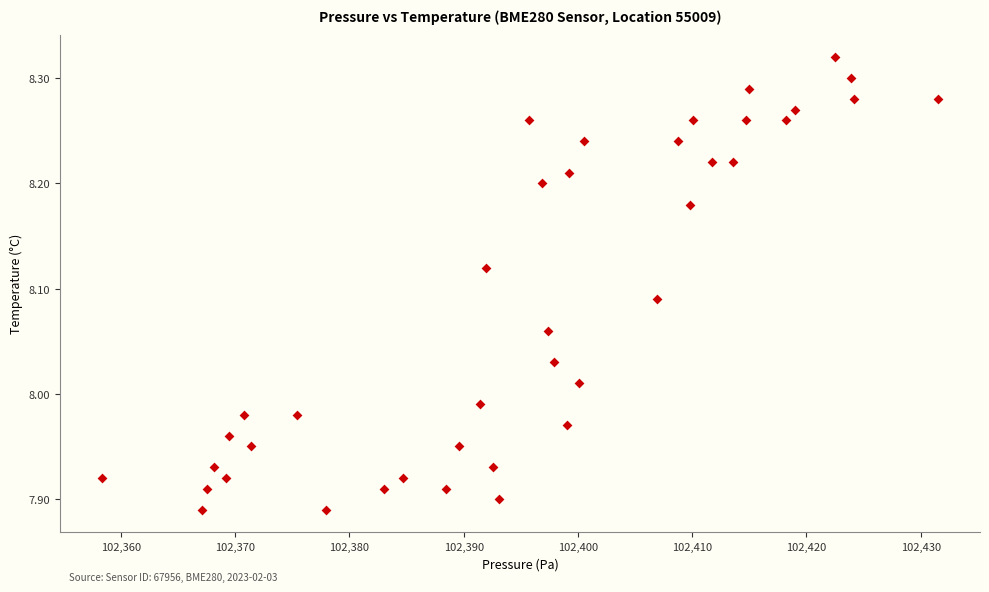

What is the range of Y values (max minus min)?

0.4